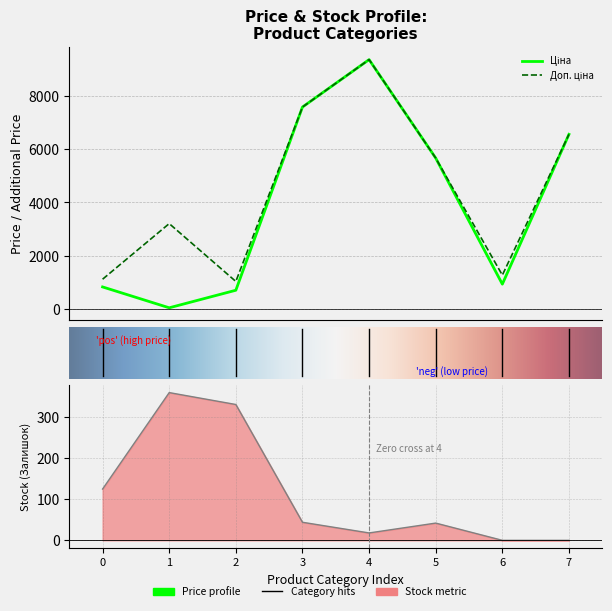

True or false: Залишок and Доп. ціна intersect in this chart.

False